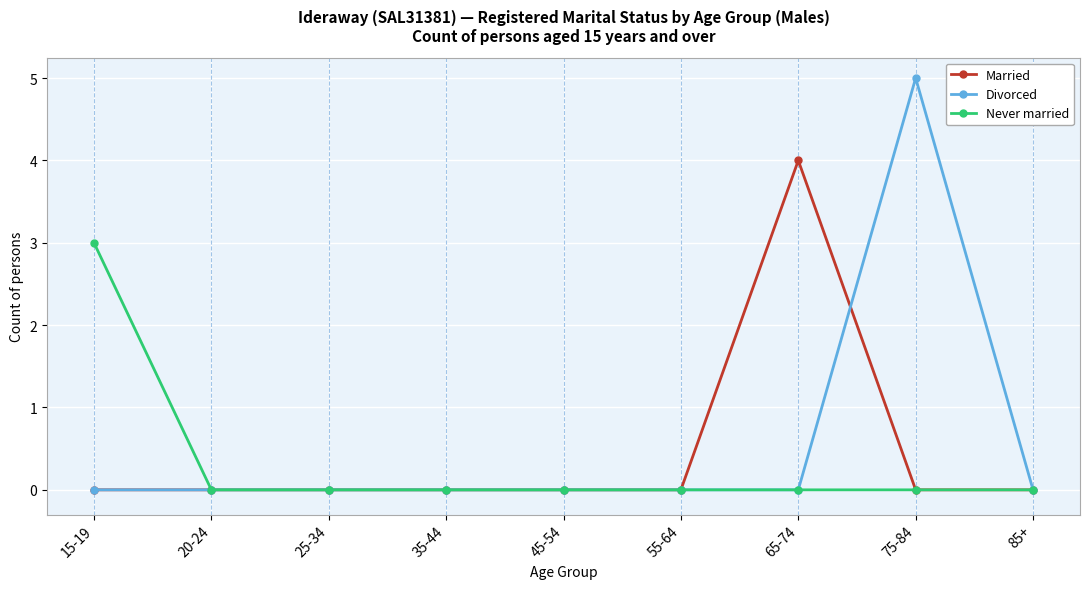

Which series has the largest total across all categories?

Divorced